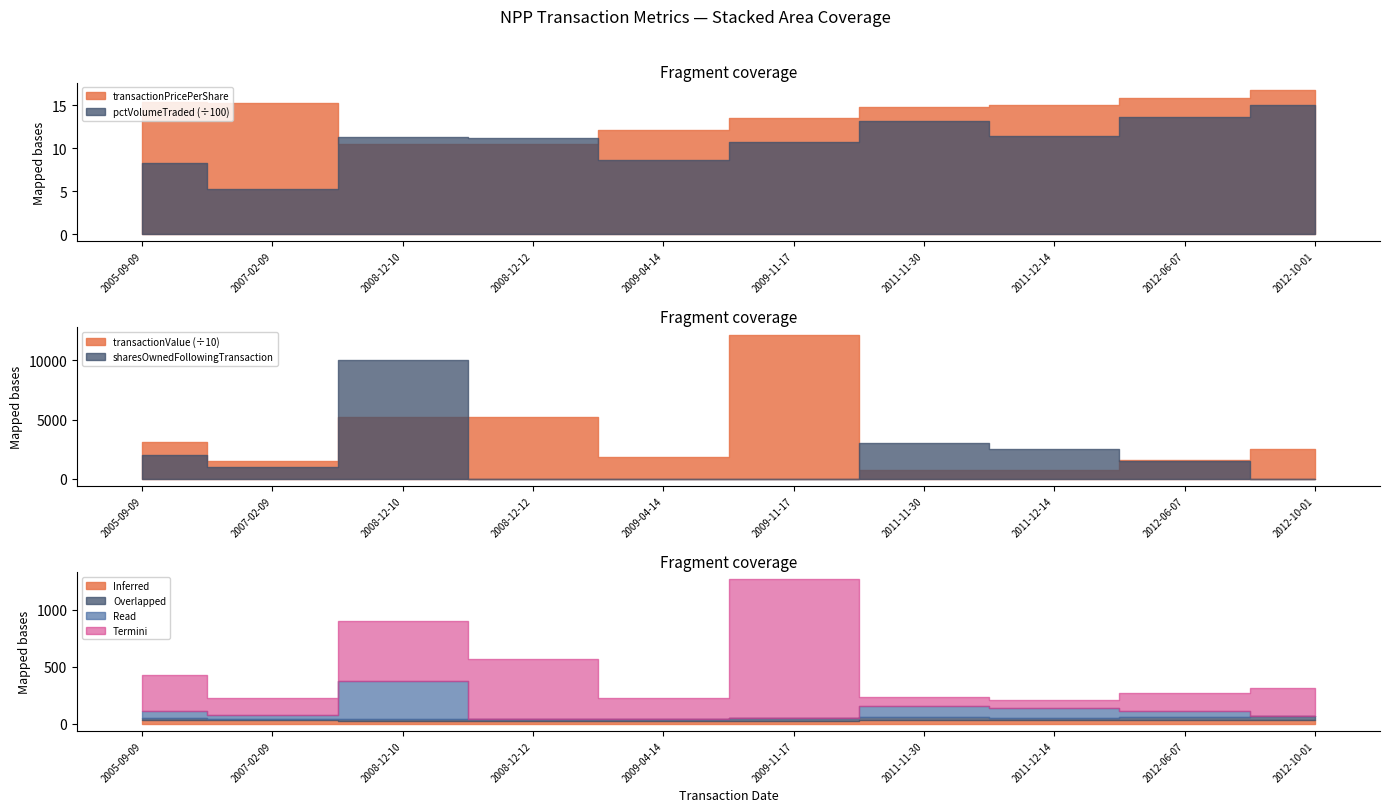

Which series has the widest spread of values?

transactionValue